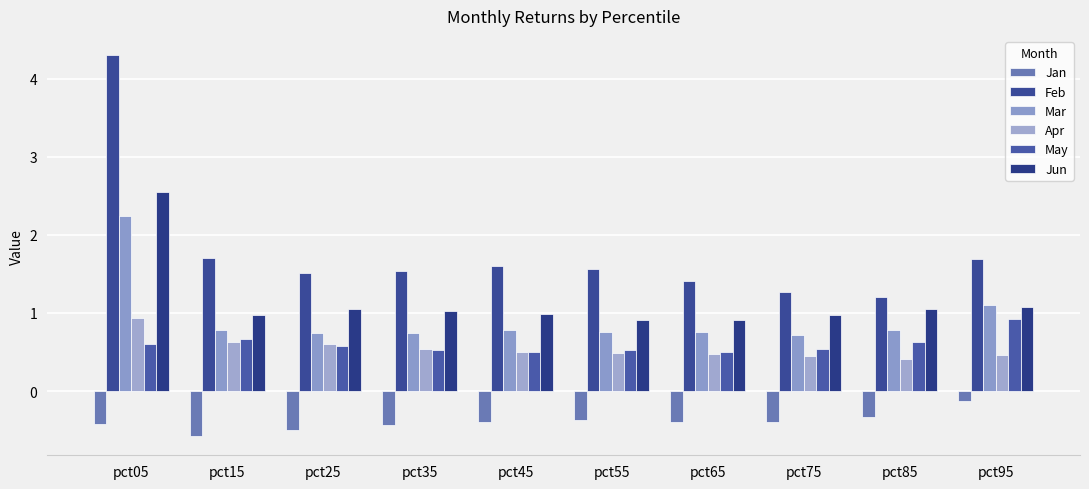

Which has a higher value, pct15 or pct75?

pct75